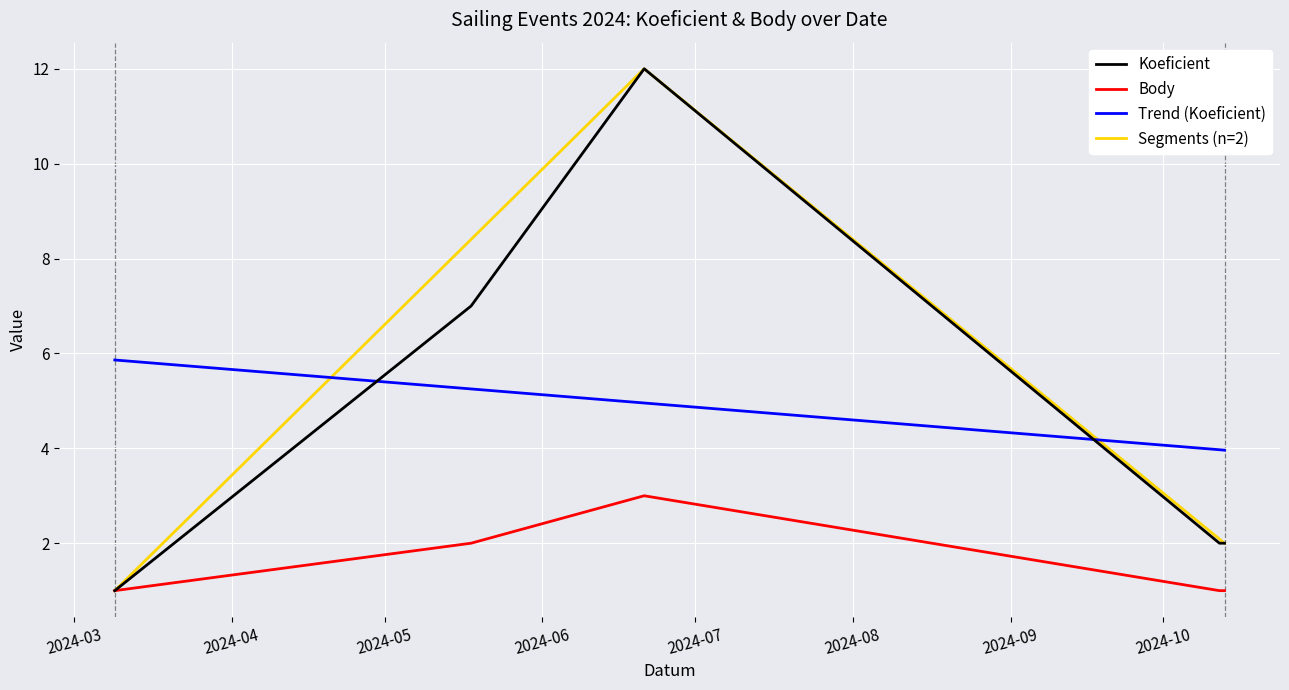

Reading right to left, transcribe all the data shown in this chart.

Koeficient: 2	2	12	7	1
Body: 1	1	3	2	1